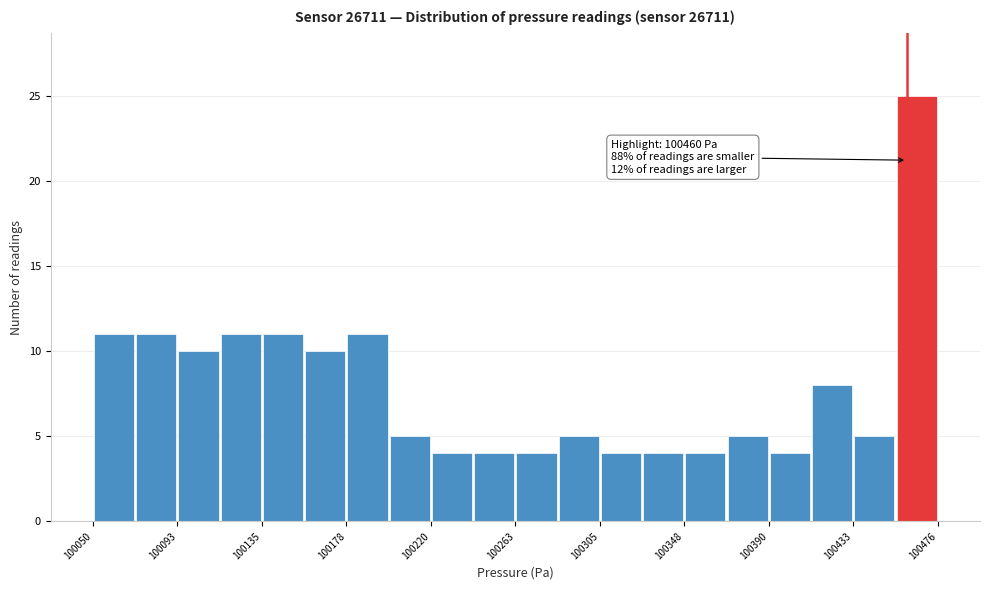

Over which range of the x-axis is the bar tallest?

100455 to 100475